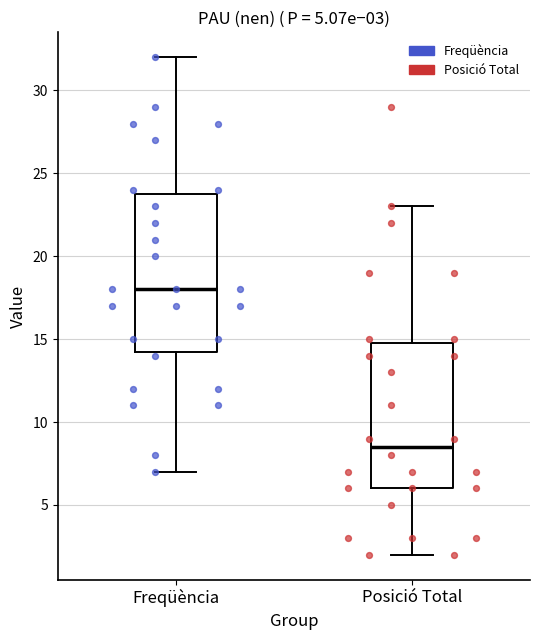

Which box's median line is the lowest?

Posició Total